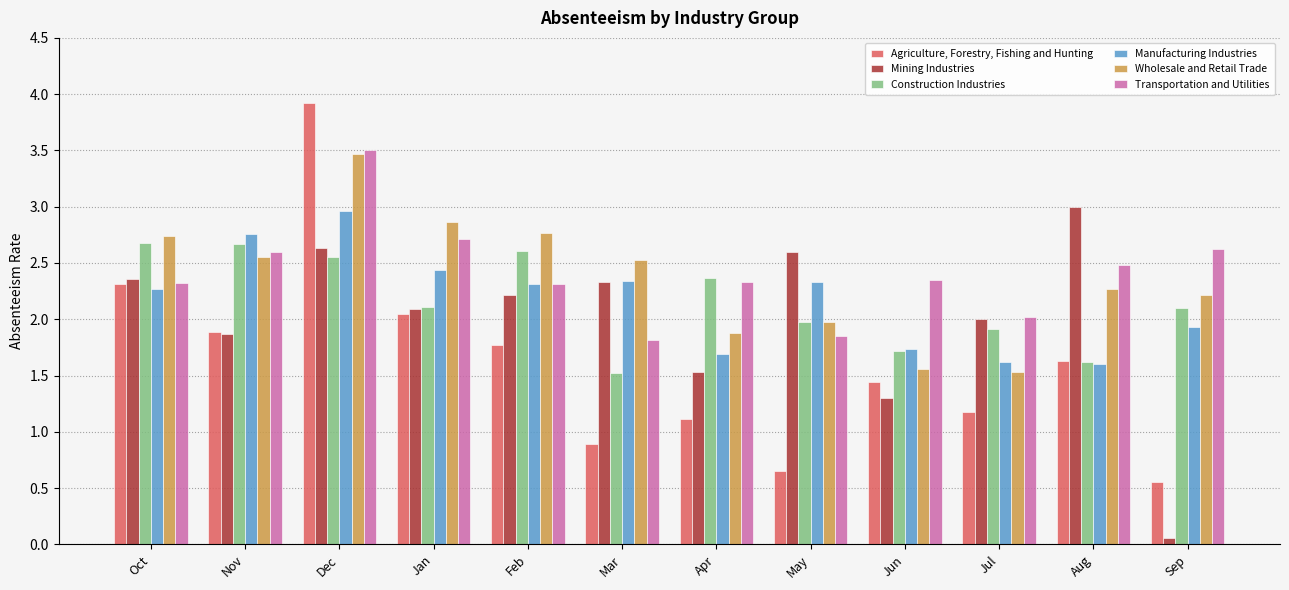

At which label does Agriculture, Forestry, Fishing and Hunting first exceed 1?

Oct